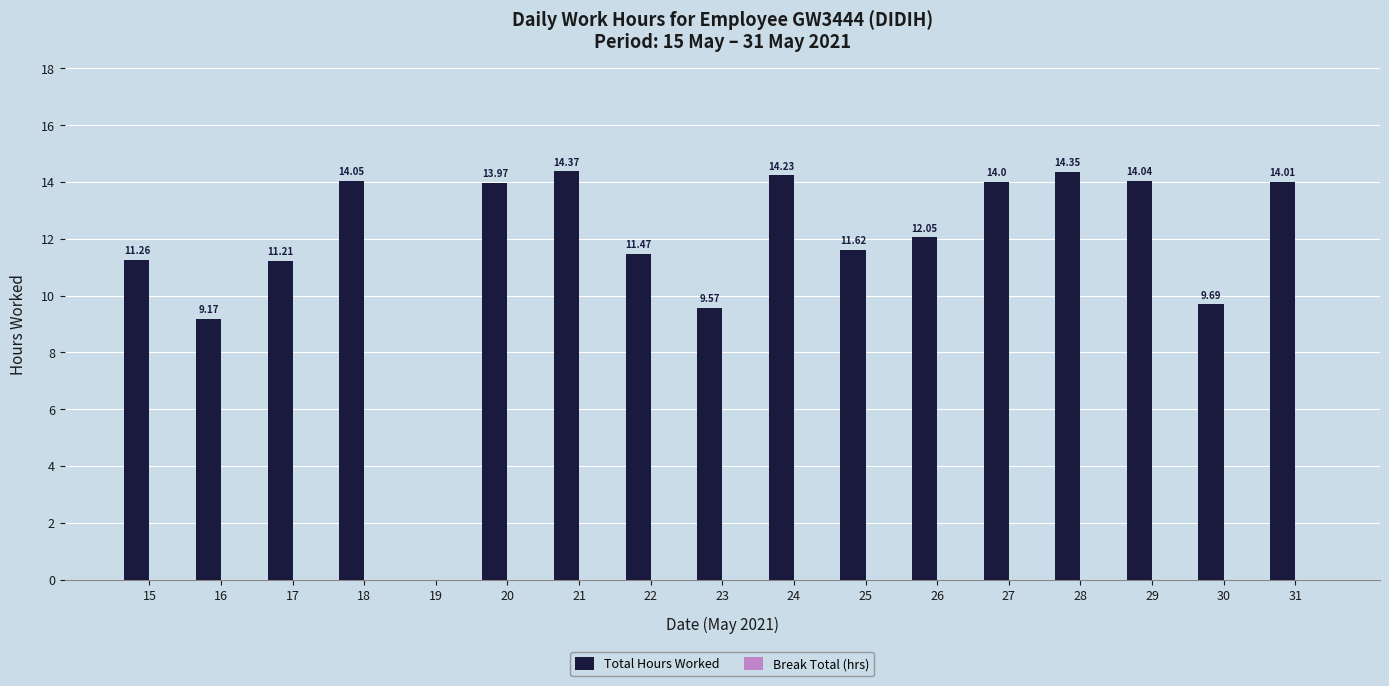

What is the sum of the values at 20 and 28?

28.3